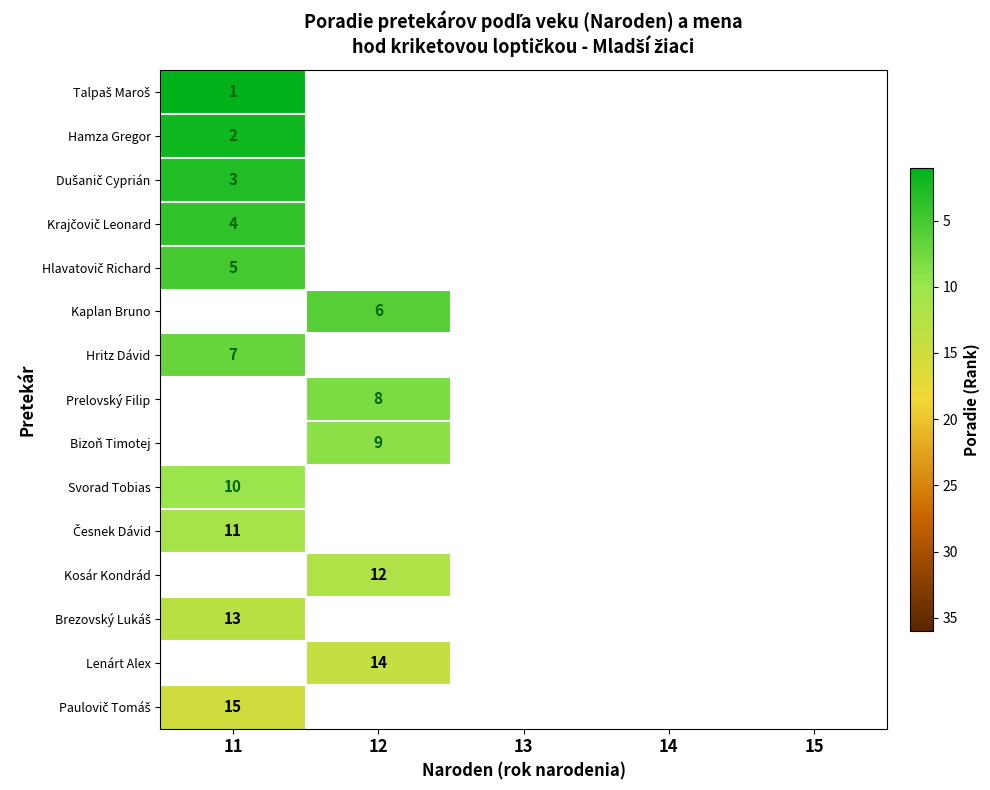

The Kosár Kondrád series shows 4 at 12. True or false?

False